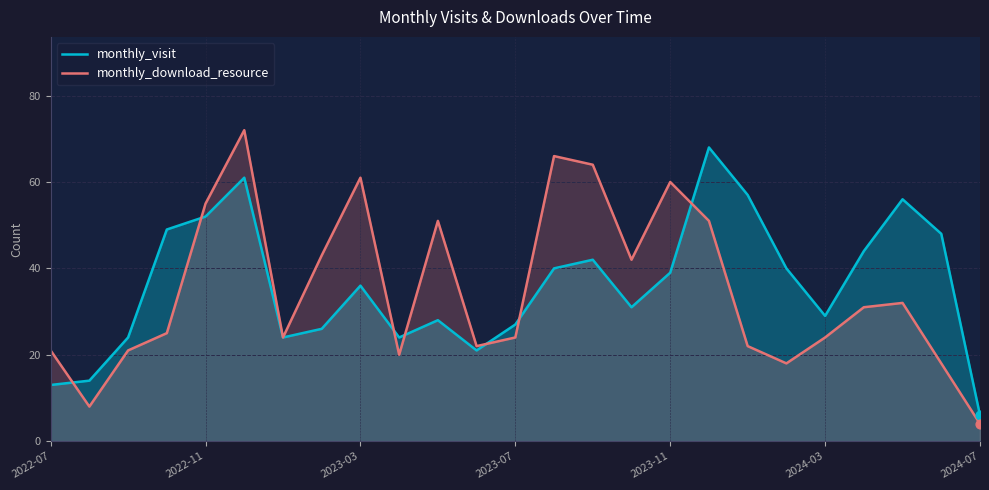

Which series reaches the minimum Y coordinate?

monthly_download_resource